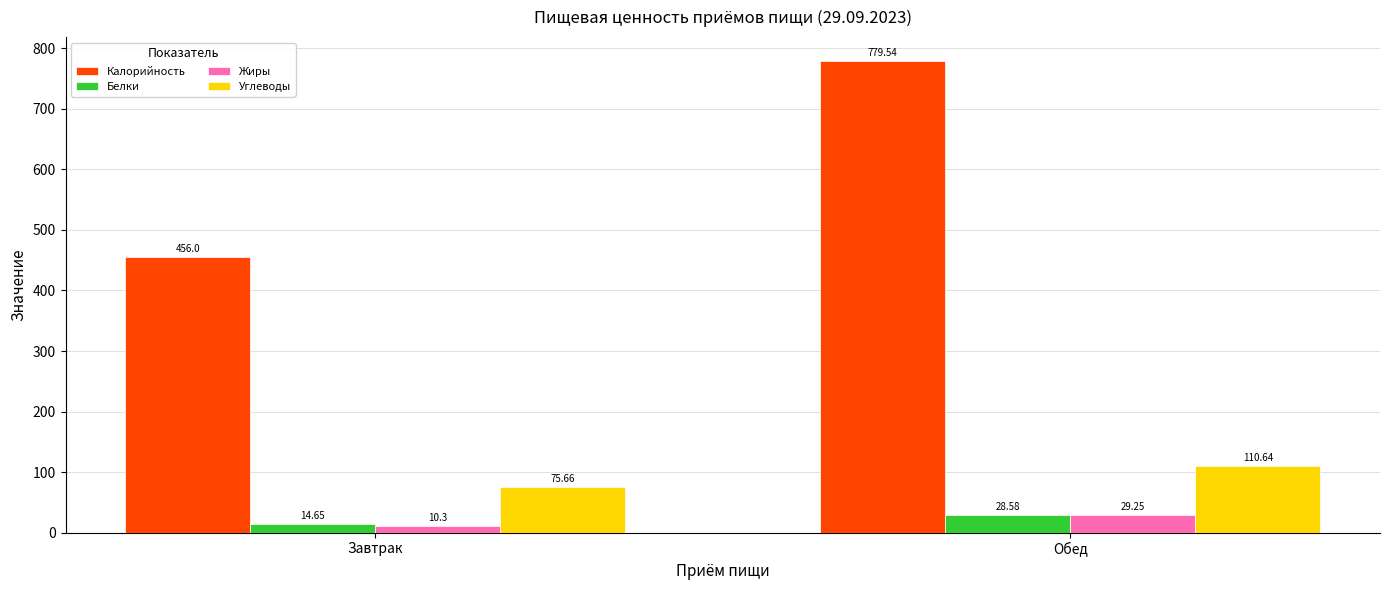

How many bars are there in total?

8